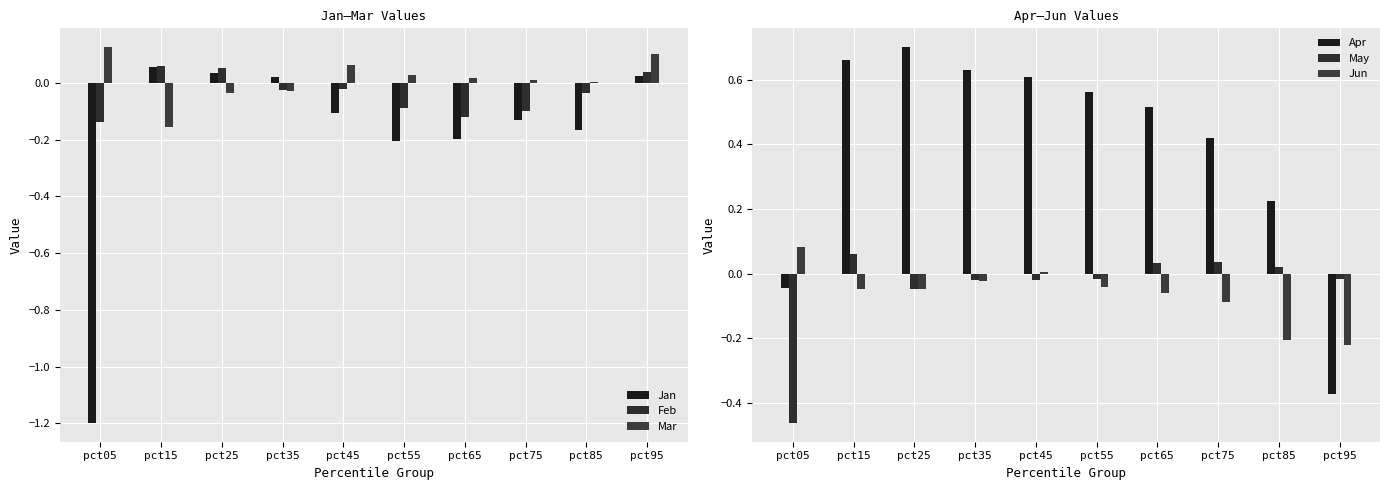

Does the chart contain stacked bars?

No